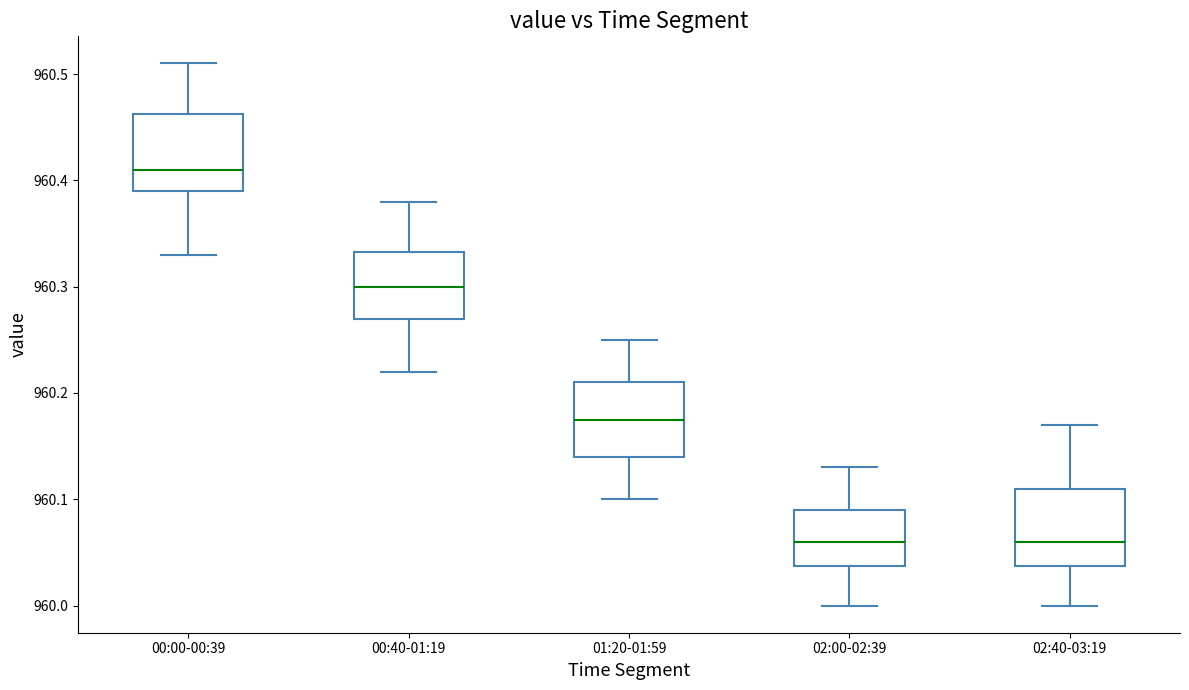

Reading left to right, read every box against the y-axis: the position of its median line, the range the box covers, and the ends of its whiskers. The values are not printed on the chart, so give them approximately, as read against the axis.

00:00-00:39: median 960.41, box 960.39 to 960.46, whiskers 960.33 to 960.51
00:40-01:19: median 960.30, box 960.27 to 960.33, whiskers 960.22 to 960.38
01:20-01:59: median 960.18, box 960.14 to 960.21, whiskers 960.10 to 960.25
02:00-02:39: median 960.06, box 960.04 to 960.09, whiskers 960.00 to 960.13
02:40-03:19: median 960.06, box 960.04 to 960.11, whiskers 960.00 to 960.17